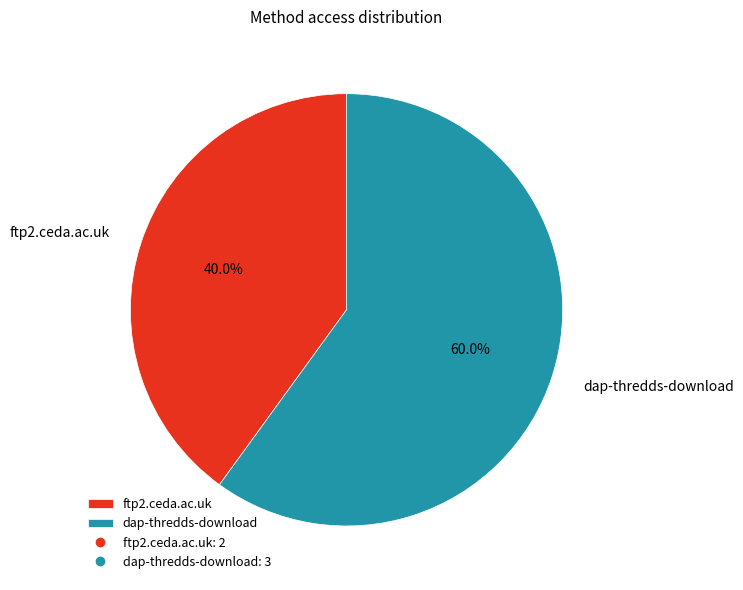

How many slices are in this pie chart?

2